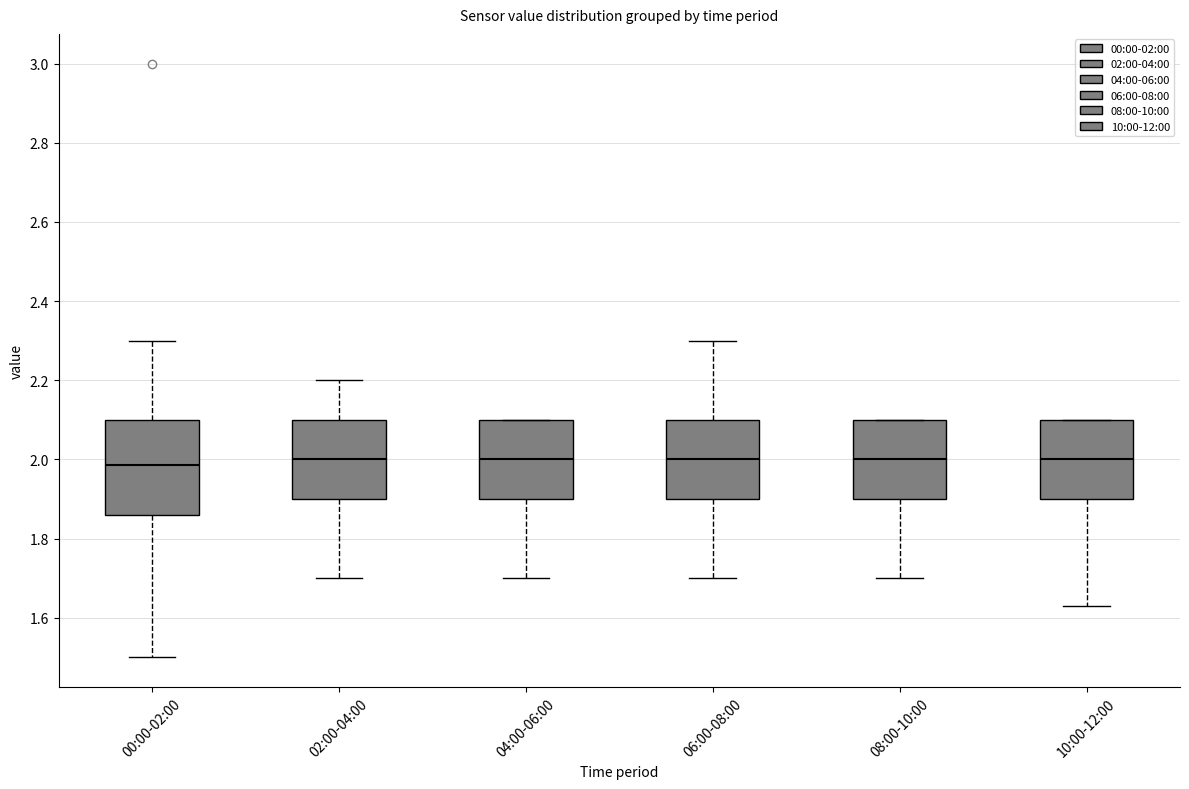

Comparing the boxes themselves (not the whiskers), which one is the tallest?

00:00-02:00